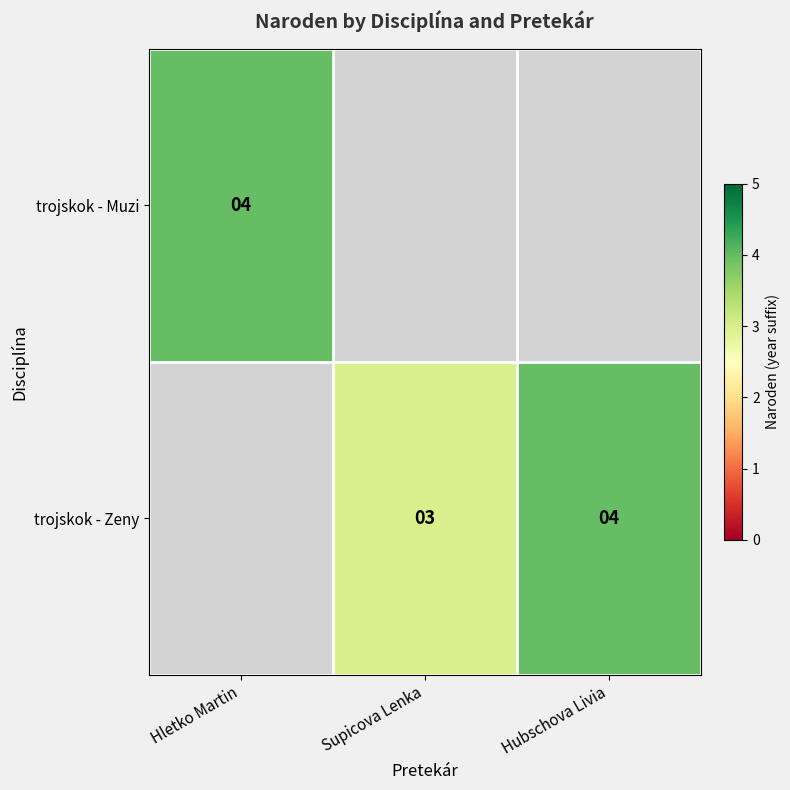

How many series are shown in this chart?

2